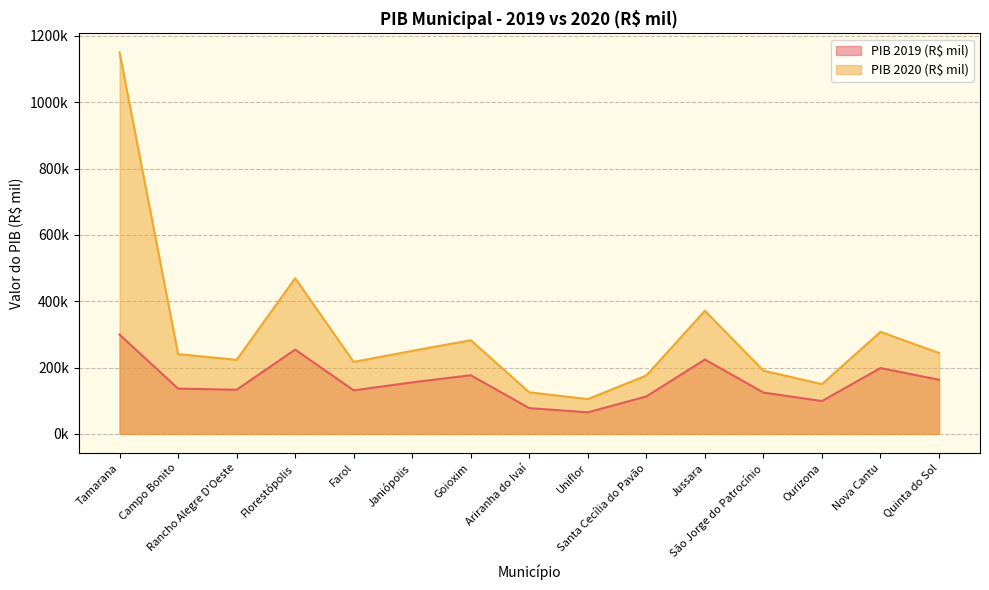

True or false: PIB 2020 (R$ mil) and PIB 2019 (R$ mil) intersect in this chart.

False